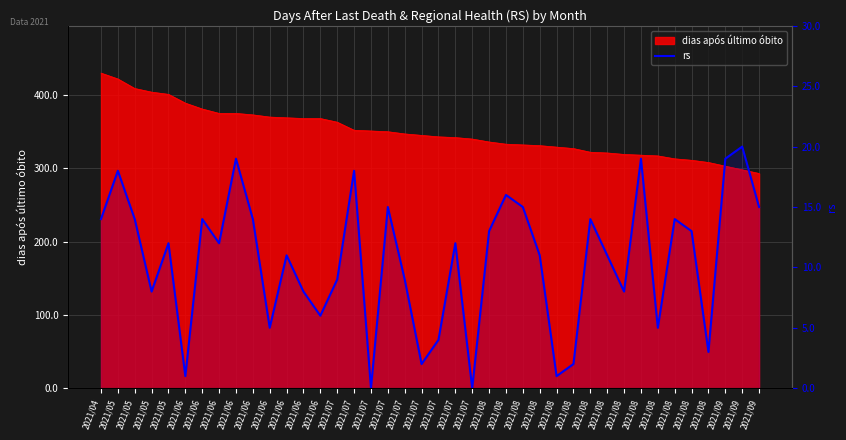

What is the change in value from 2021/08 to 2021/08?

-9